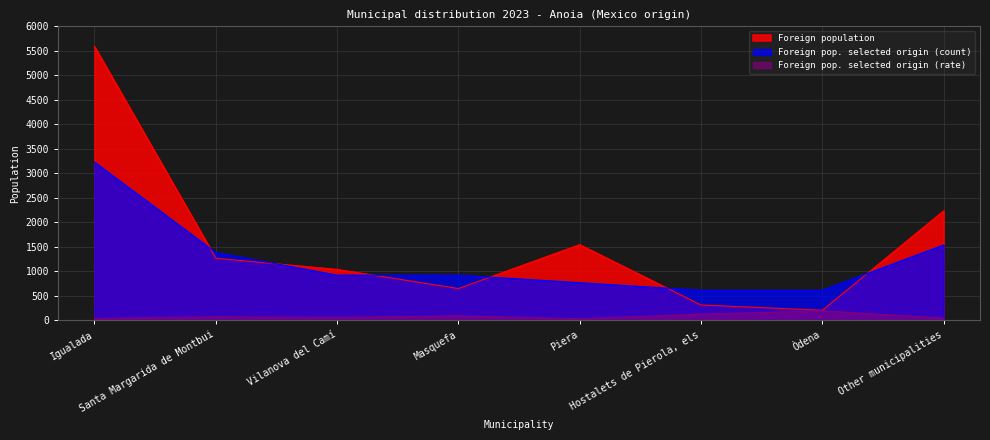

How many categories are shown in the chart?

8